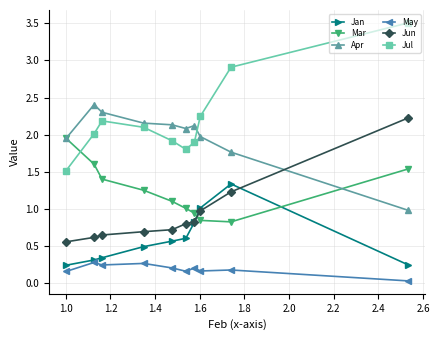

True or false: Jan and Apr cross at least once.

False